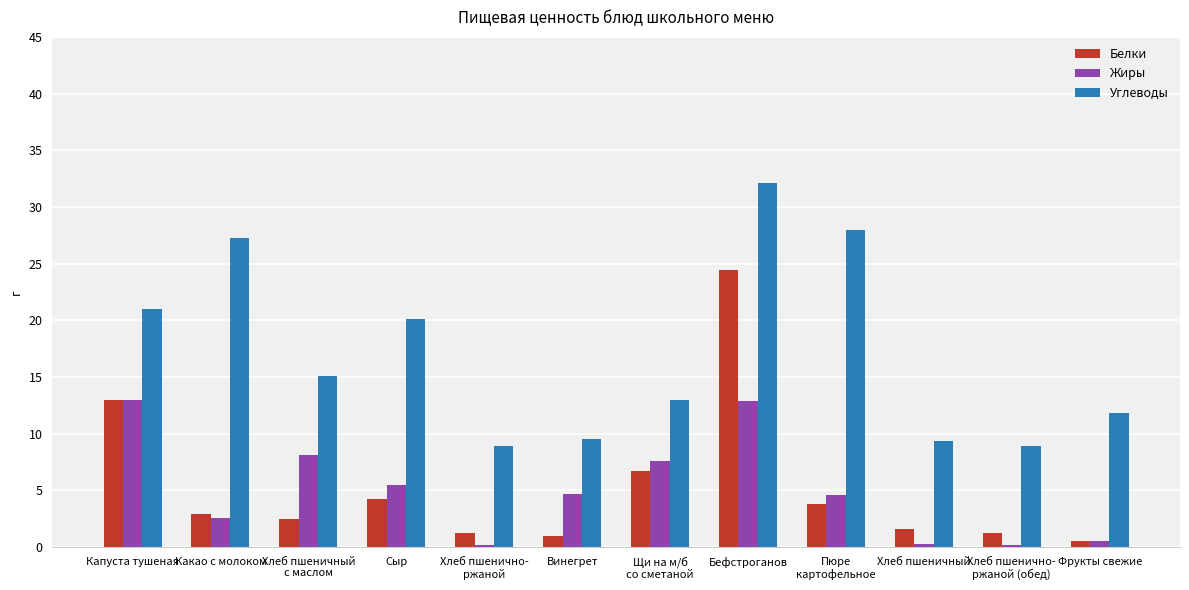

What is the smallest value displayed?

0.2